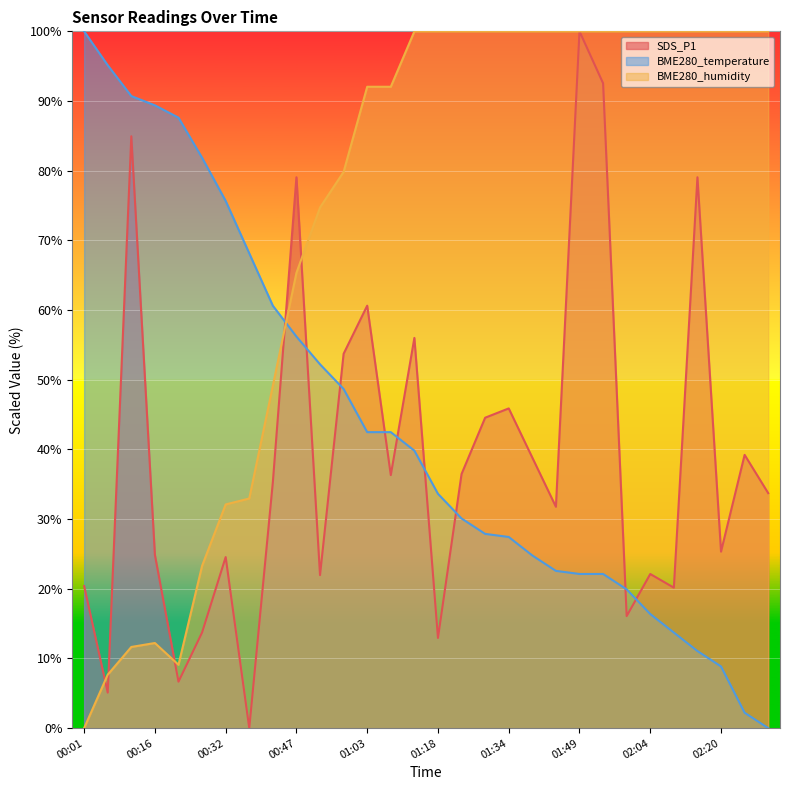

At which category does the chart reach its minimum across all series?

00:37